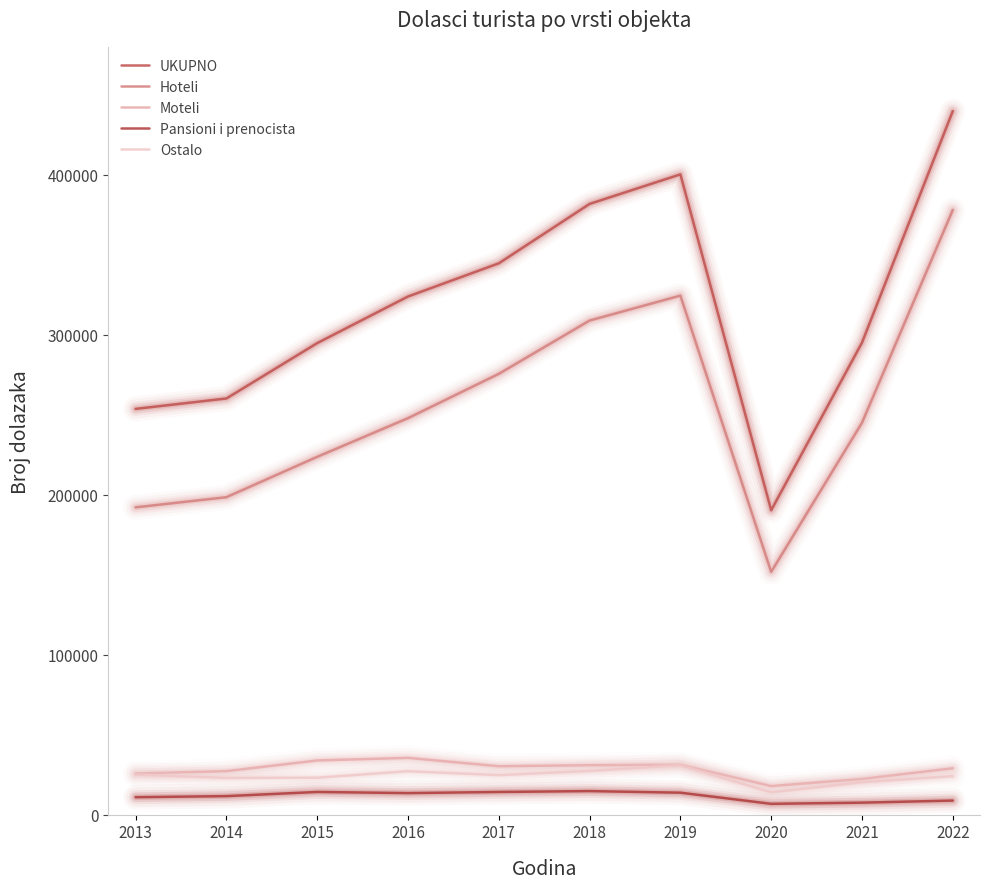

What is the difference between the UKUPNO values at 2013 and 2016?

70255